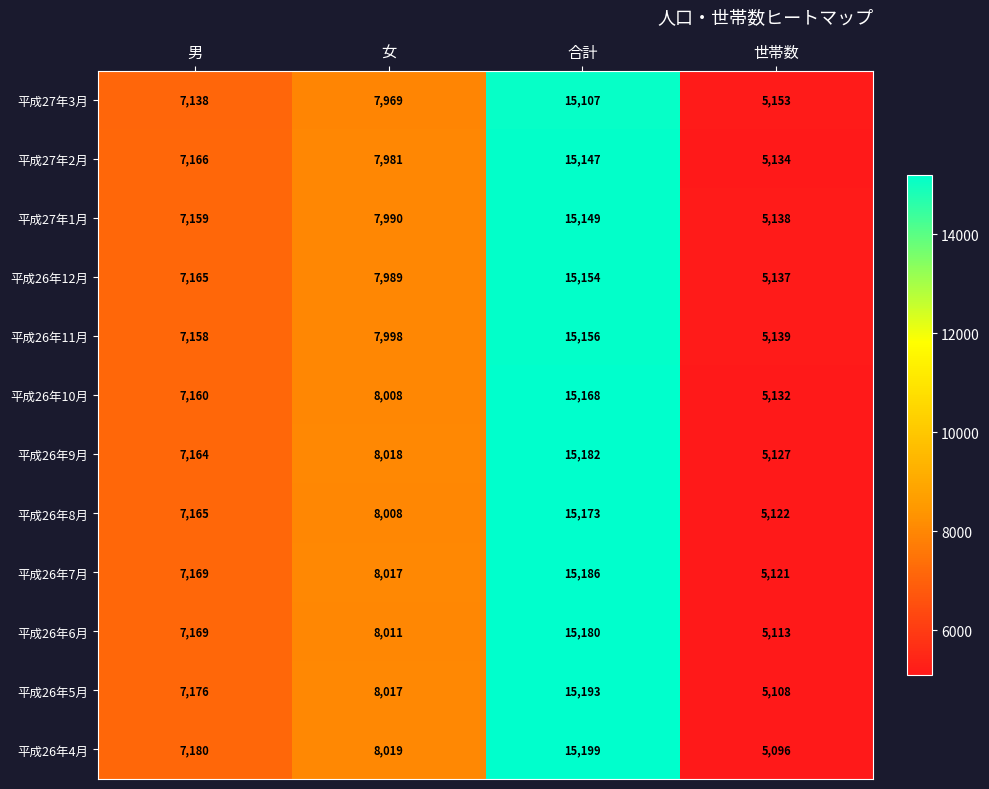

What is the approximate value of 平成26年6月 at 女, to the nearest 10?

8010